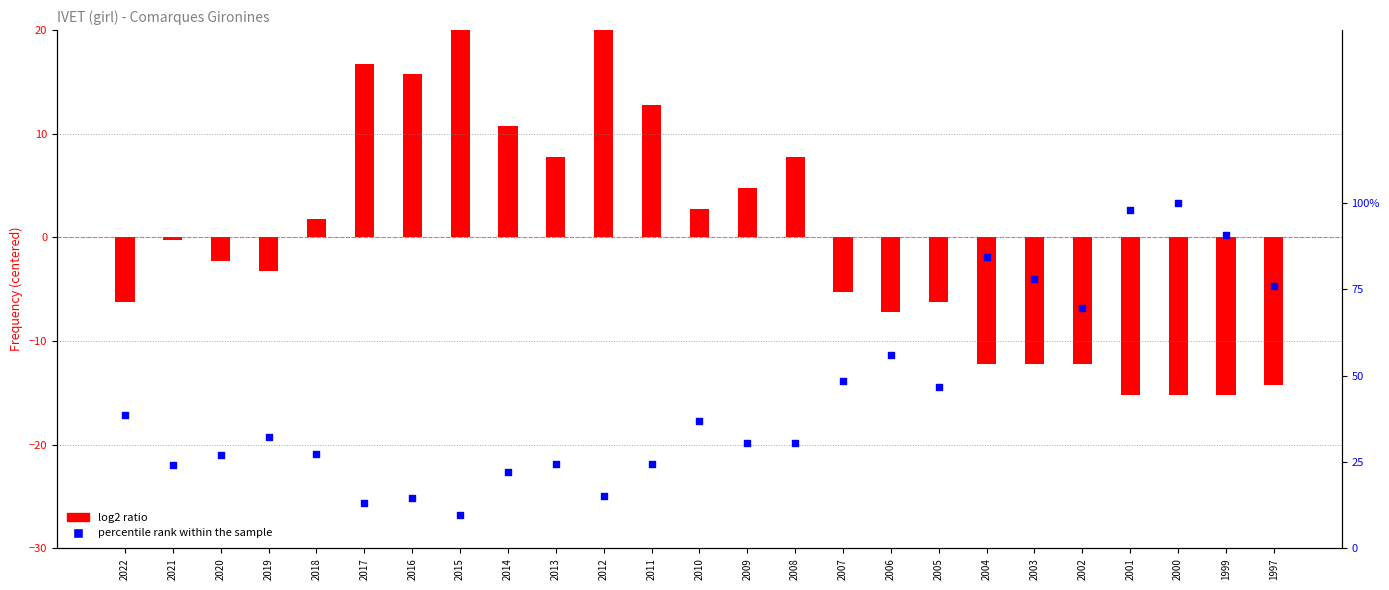

Which series has the largest total across all categories?

percentile rank within sample